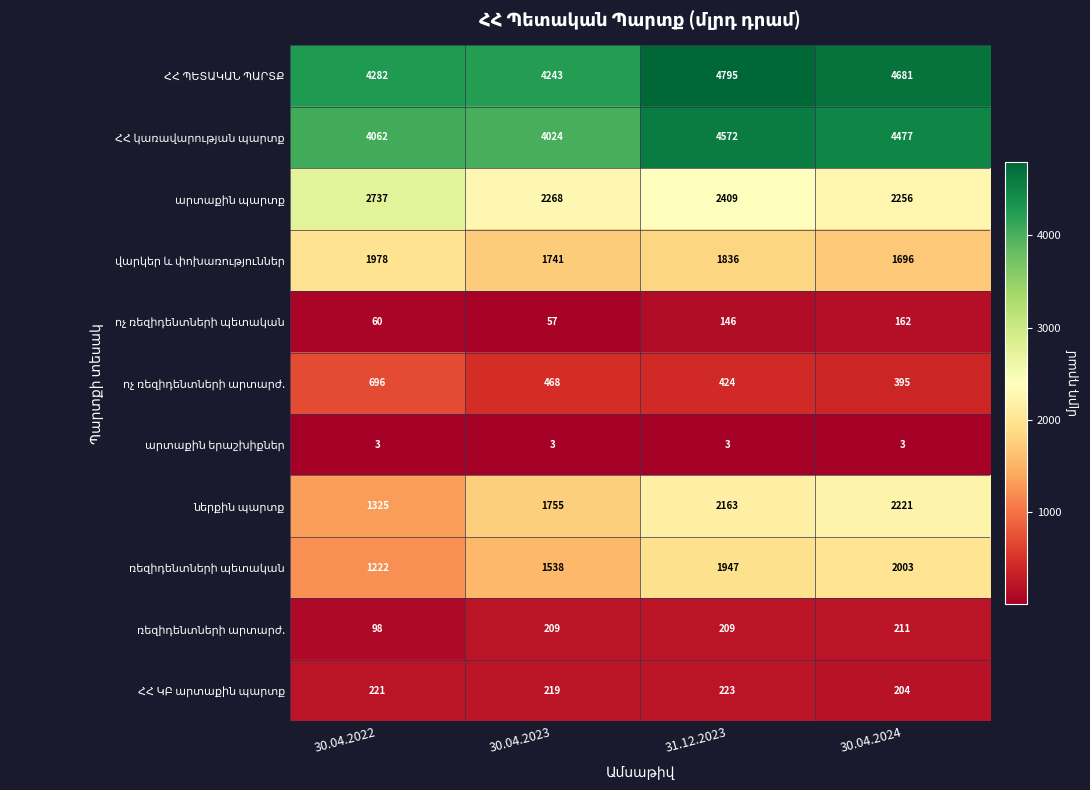

What is the spread (max minus min) of values at 30.04.2022?

4279